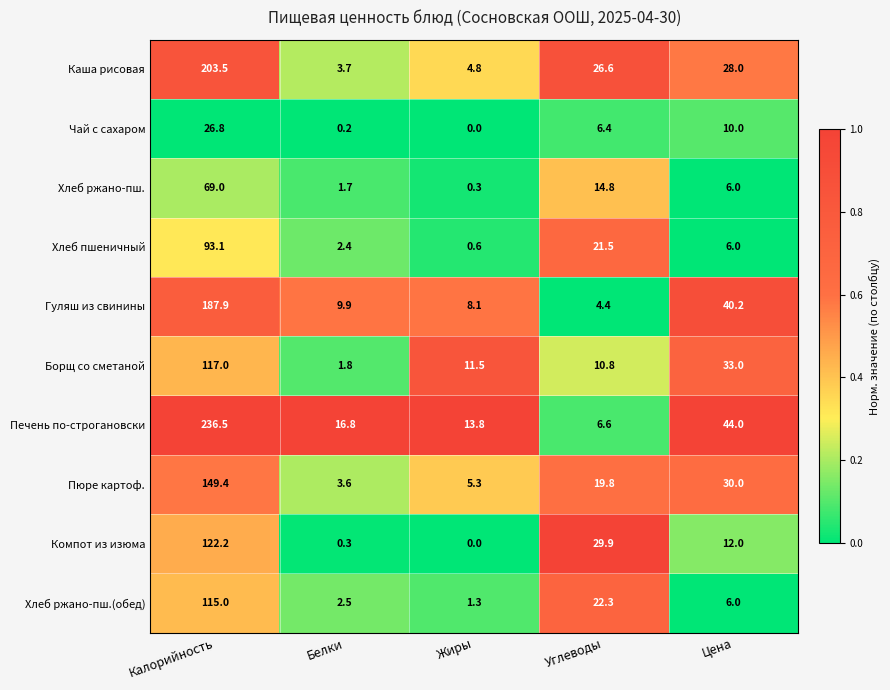

Count the number of data series in this chart.

10